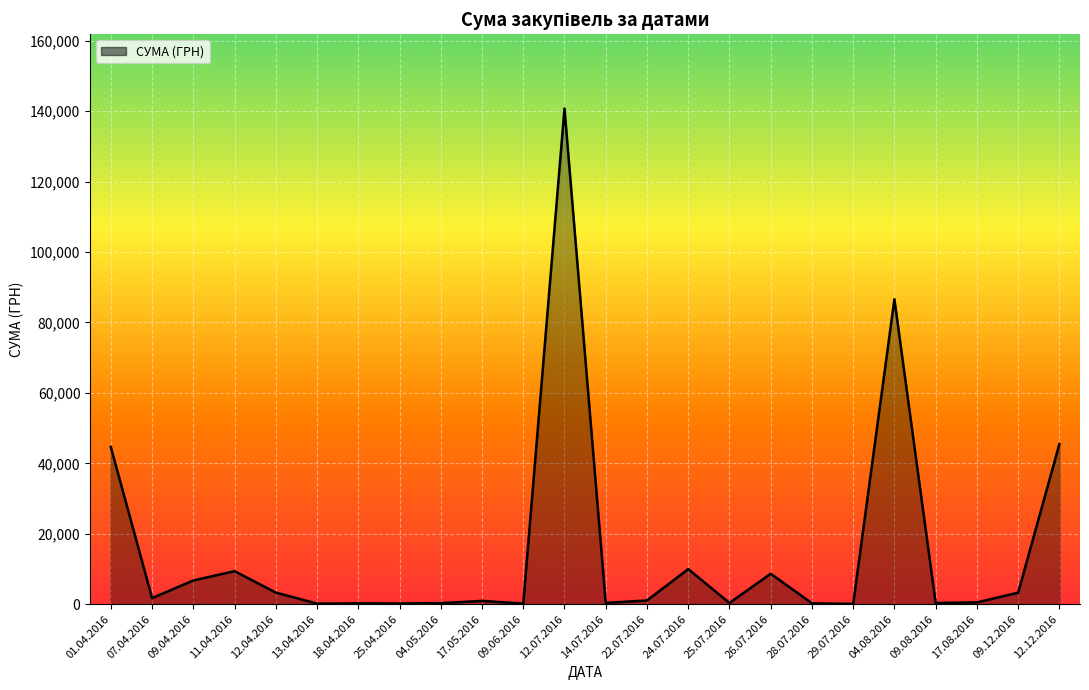

Where is the data nearest to the value 70401?

04.08.2016